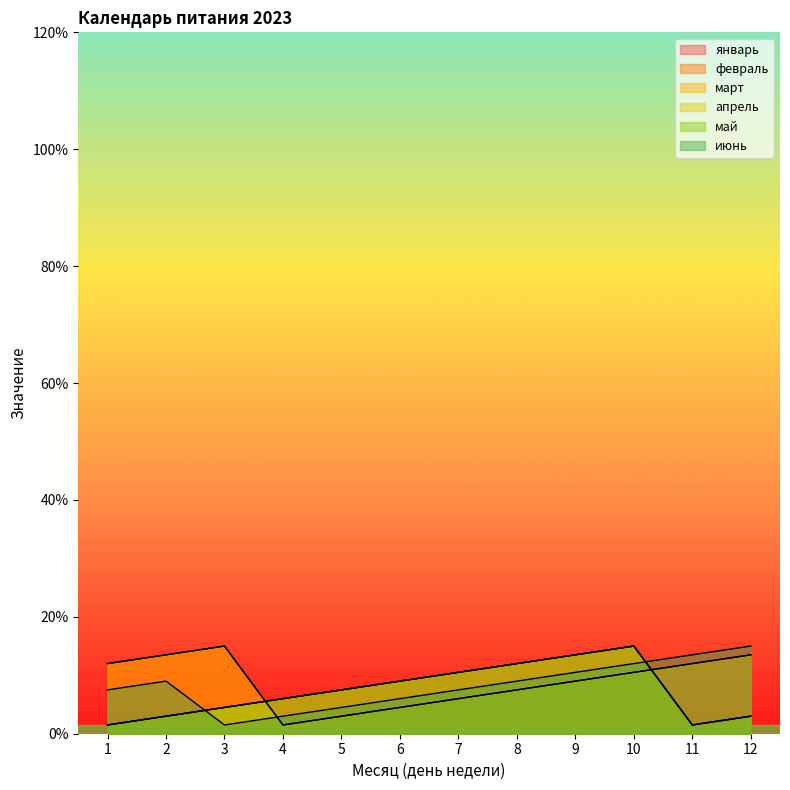

What are all the series names shown in the legend?

январь, февраль, март, апрель, май, июнь